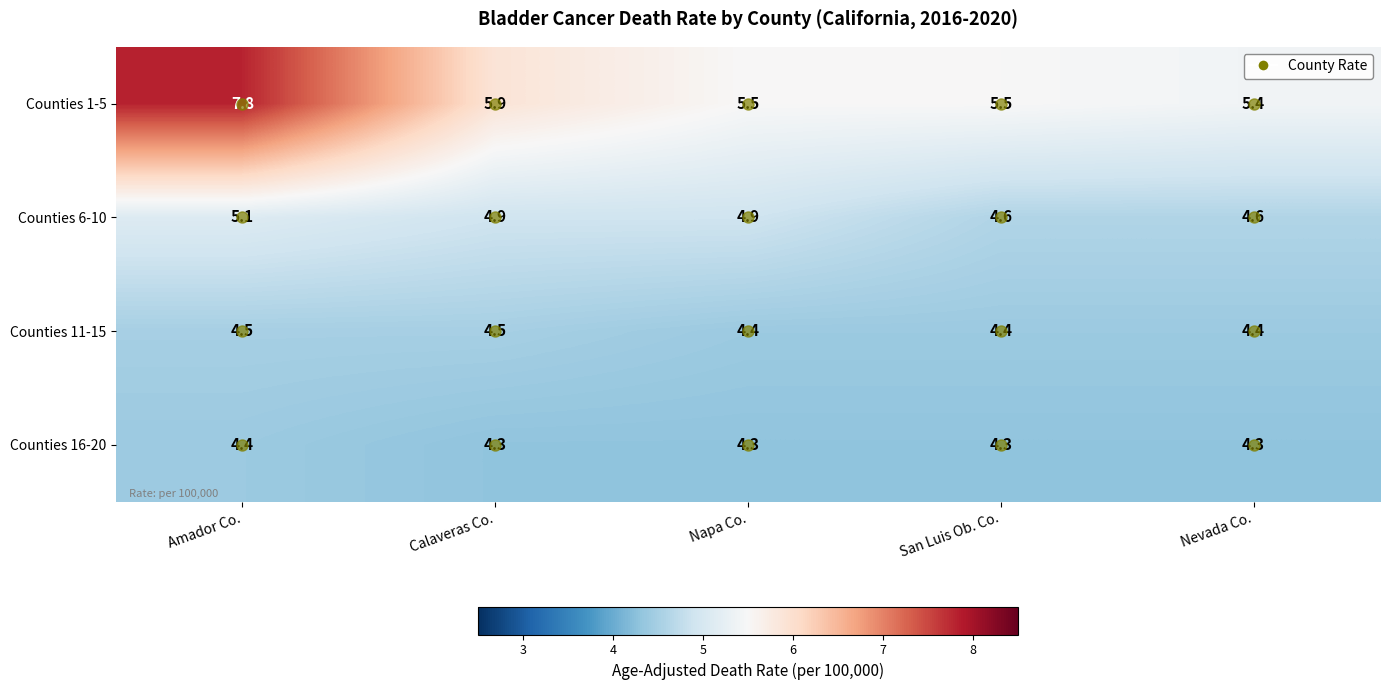

At which category is the sum across all series the highest?

Amador Co.